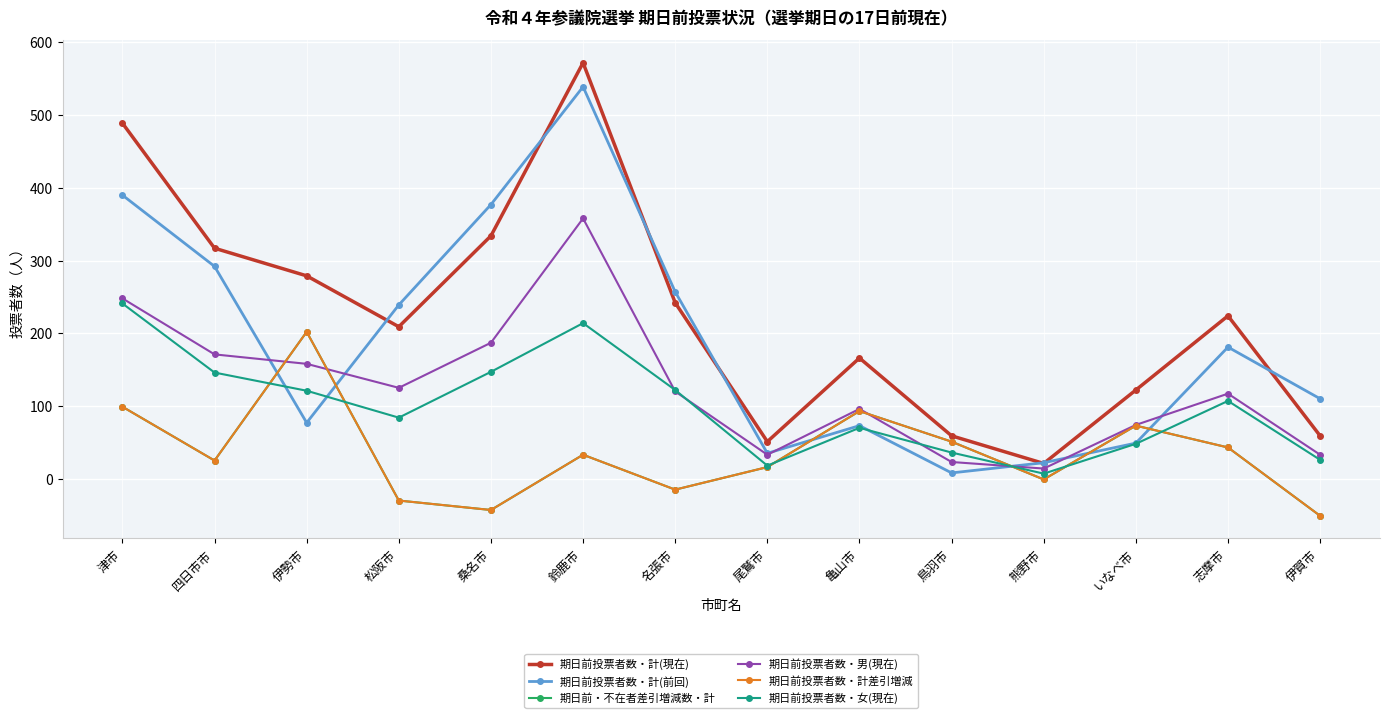

The 期日前投票者数・計(現在) series shows 9 at 熊野市. True or false?

False